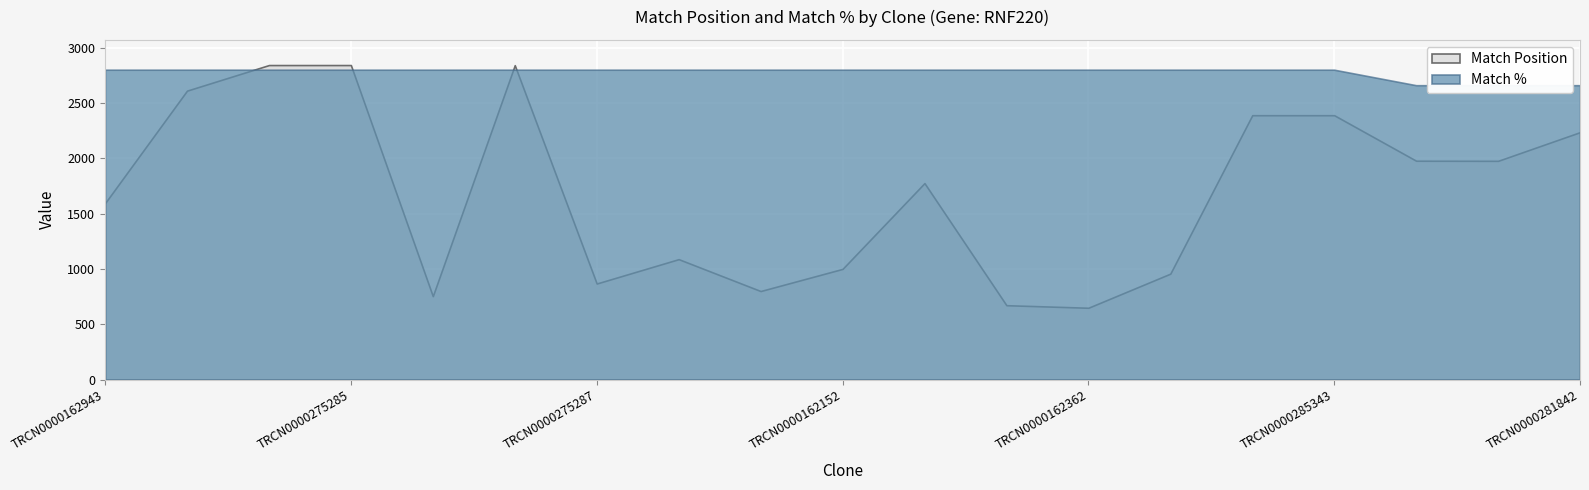

At which category is the sum across all series the highest?

TRCN0000160783